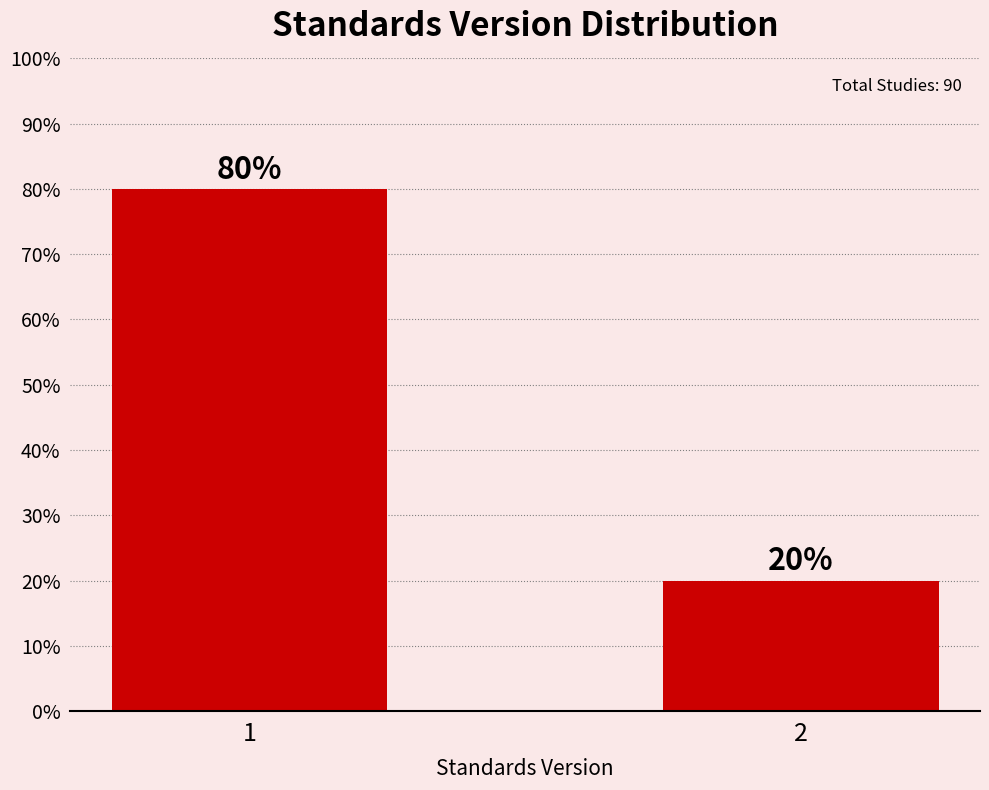

Reading right to left, extract all data points from this chart.

2=20	1=80